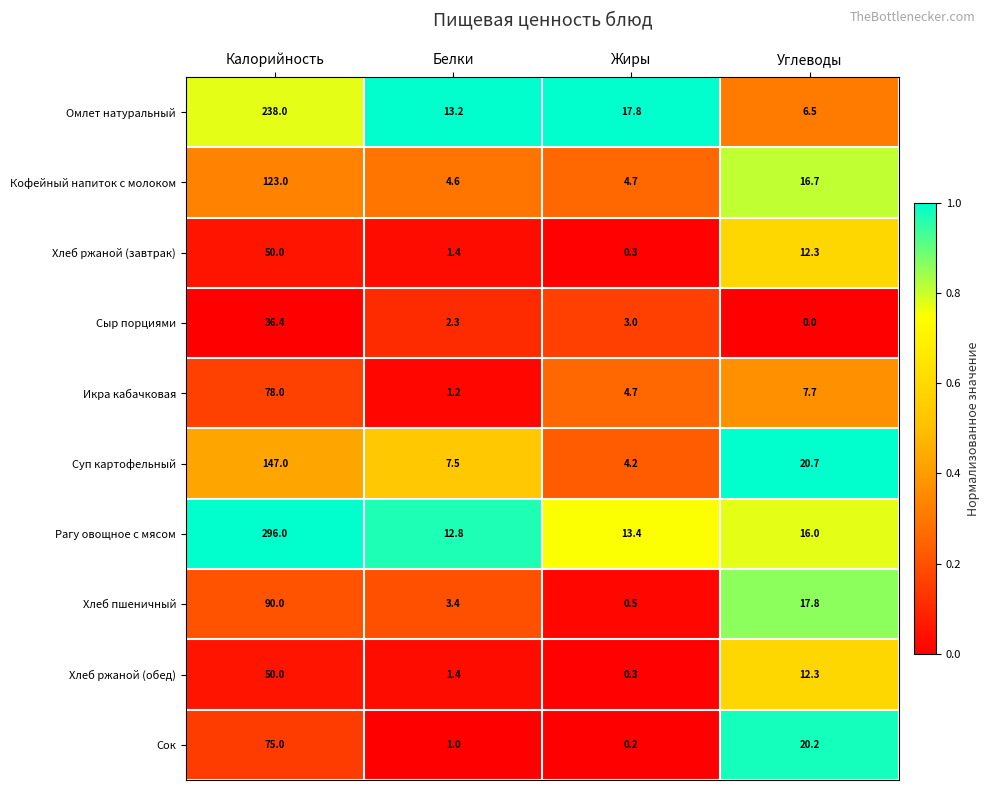

How many data points does each series have?

4